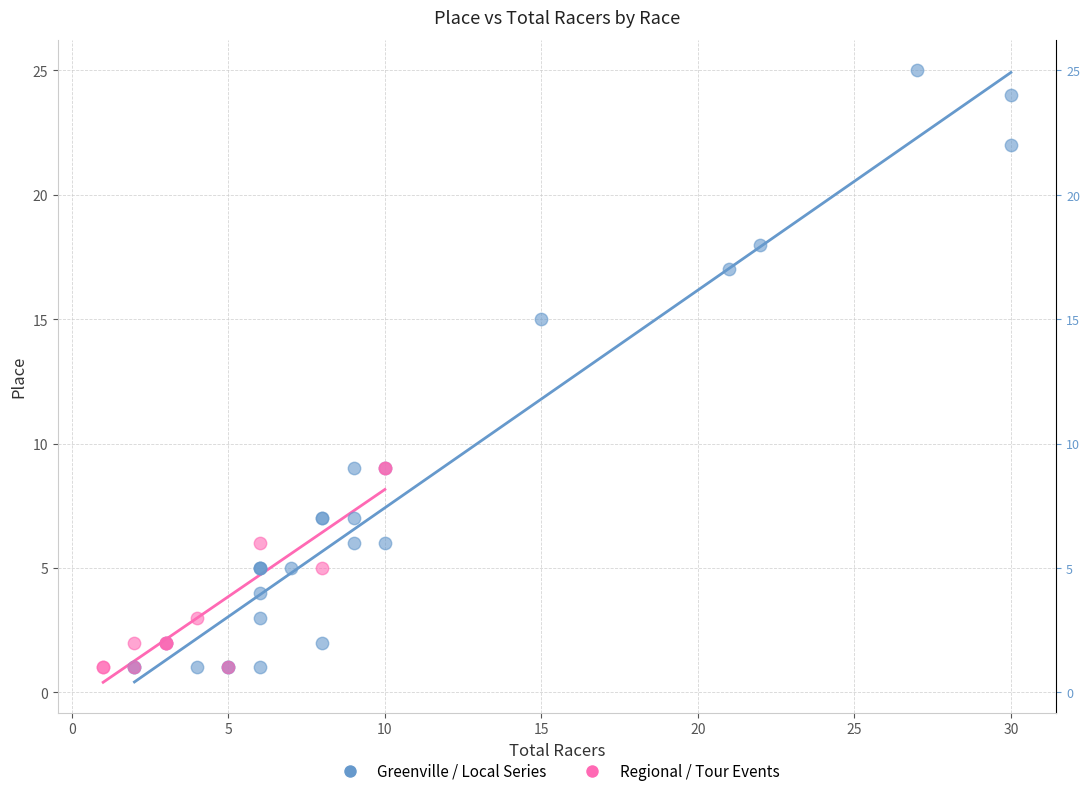

Which series contains the highest Y value?

Greenville / Local Series